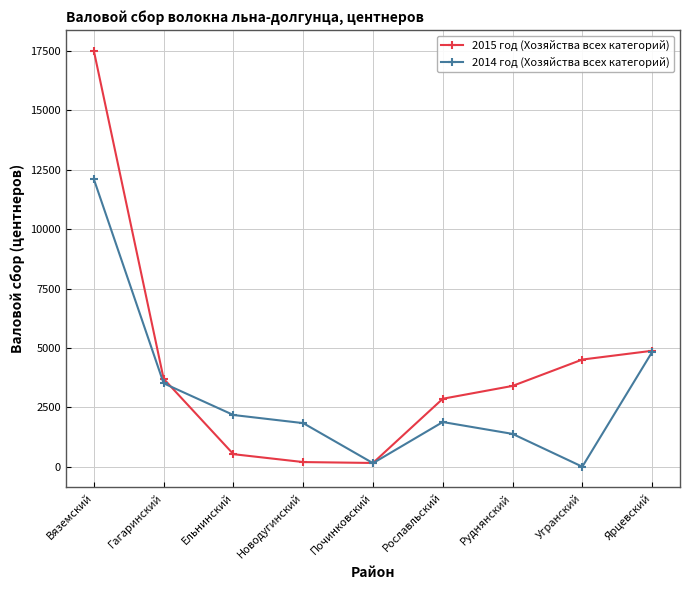

What is the label of the 7th point from the left?

Руднянский